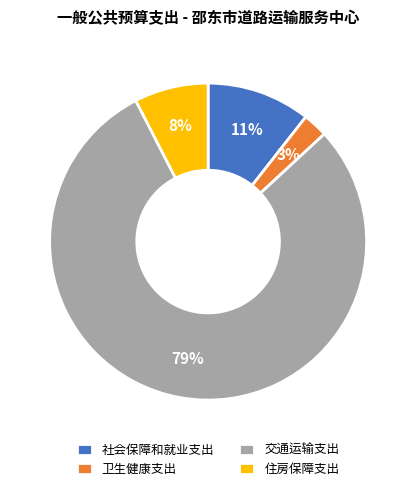

To the nearest percent, what is the average slice percentage?

25%